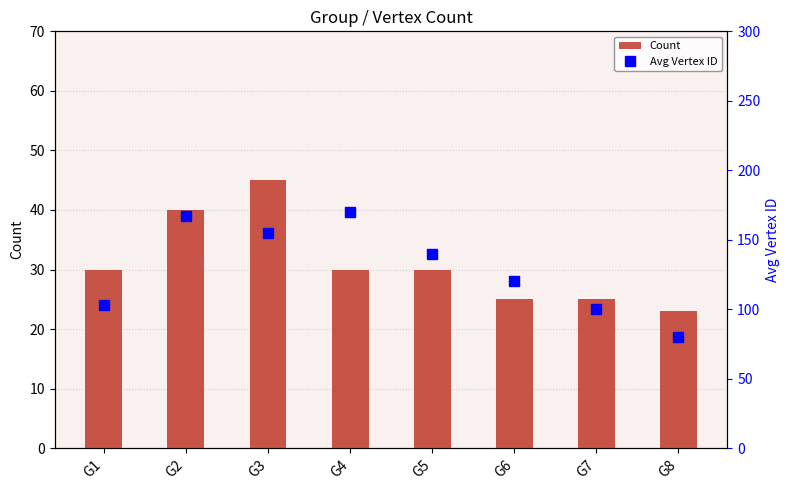

Which series changed the most between G3 and G8?

Avg Vertex ID